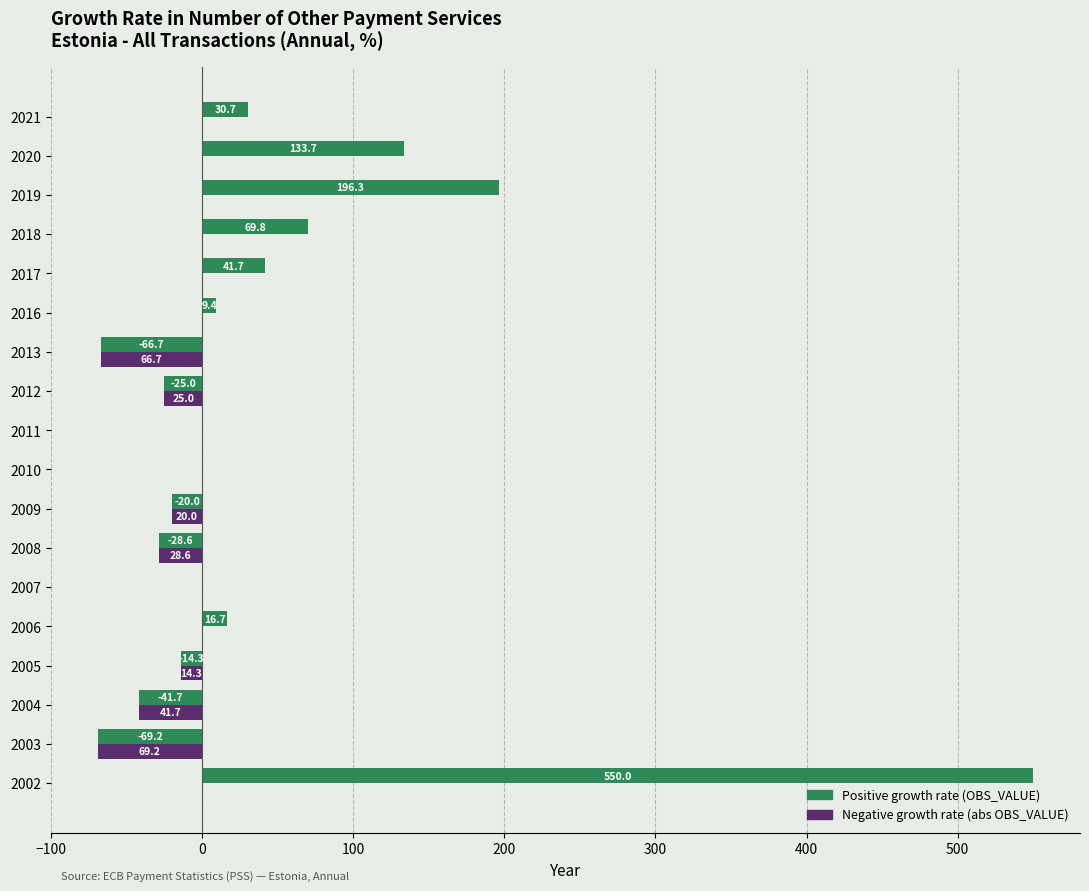

Where is Positive growth rate (OBS_VALUE) nearest to the value 240?

2019